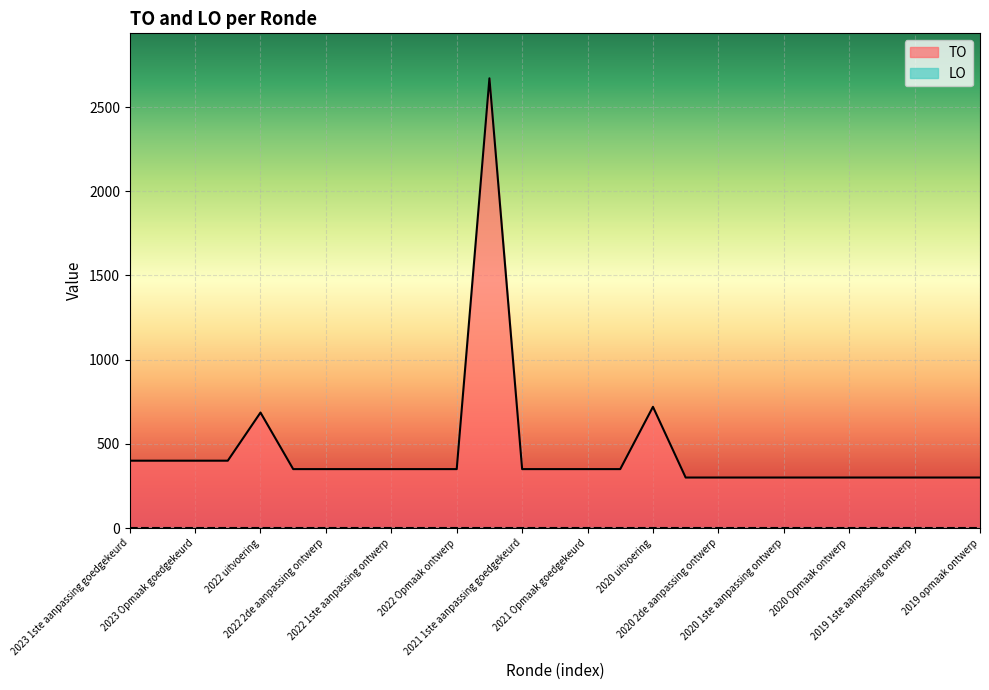

Is it true that the value at 2019 1ste aanpassing goedgekeurd is 138?

False